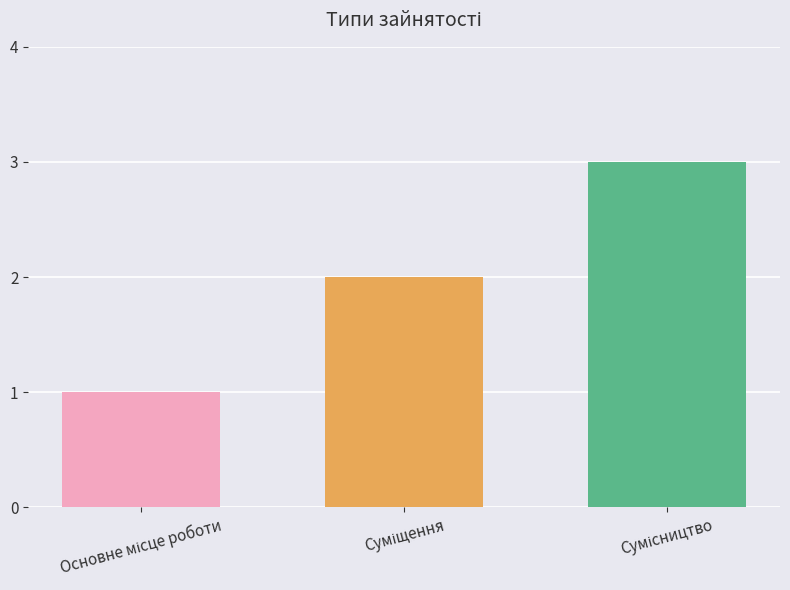

What is the sum of all values?

6